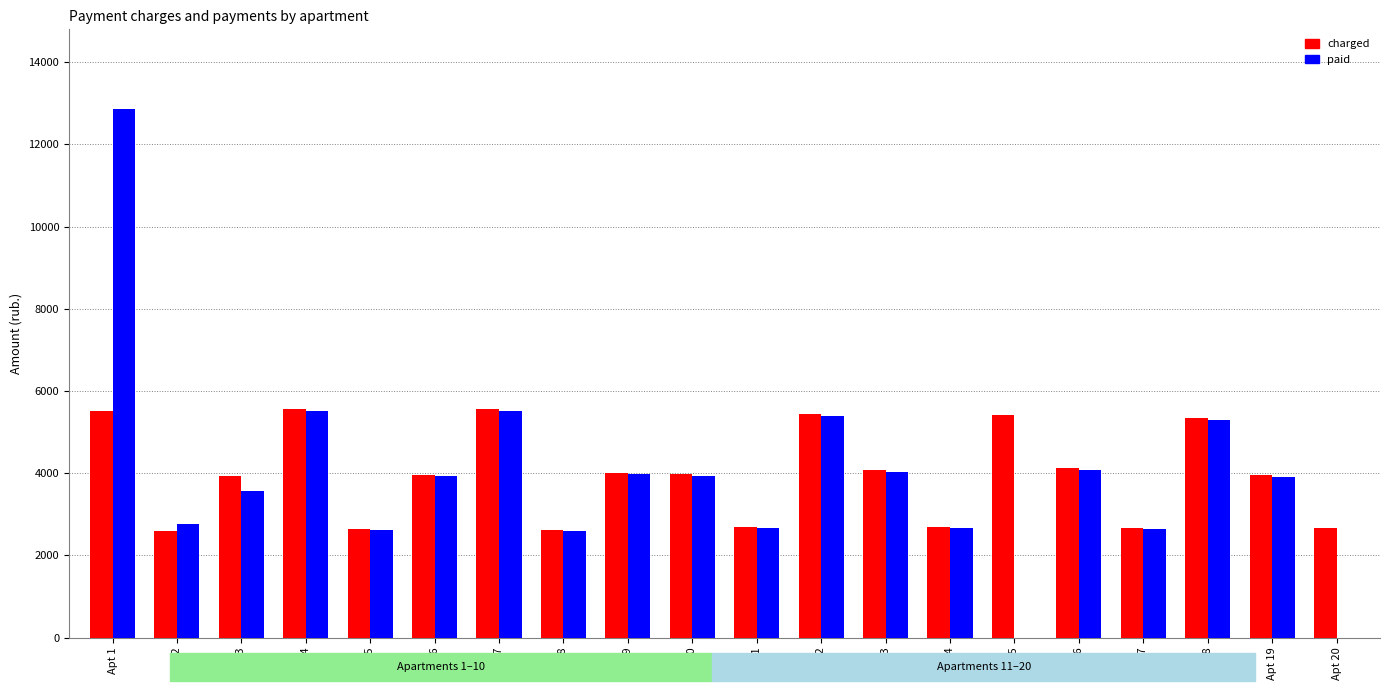

How many values in the paid series exceed 3922?

10